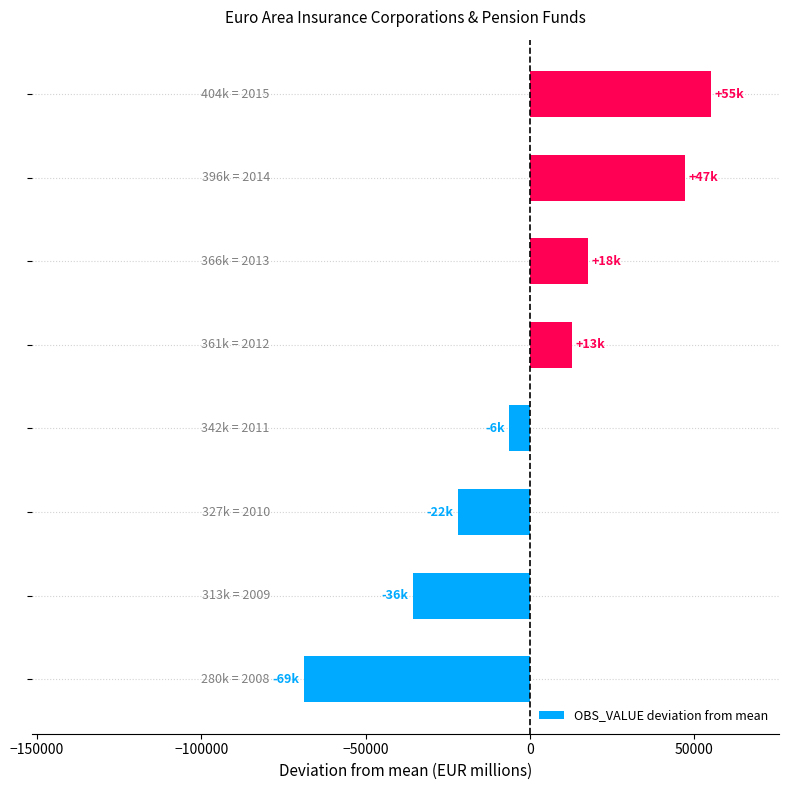

What is the smallest value displayed?

-68841.2